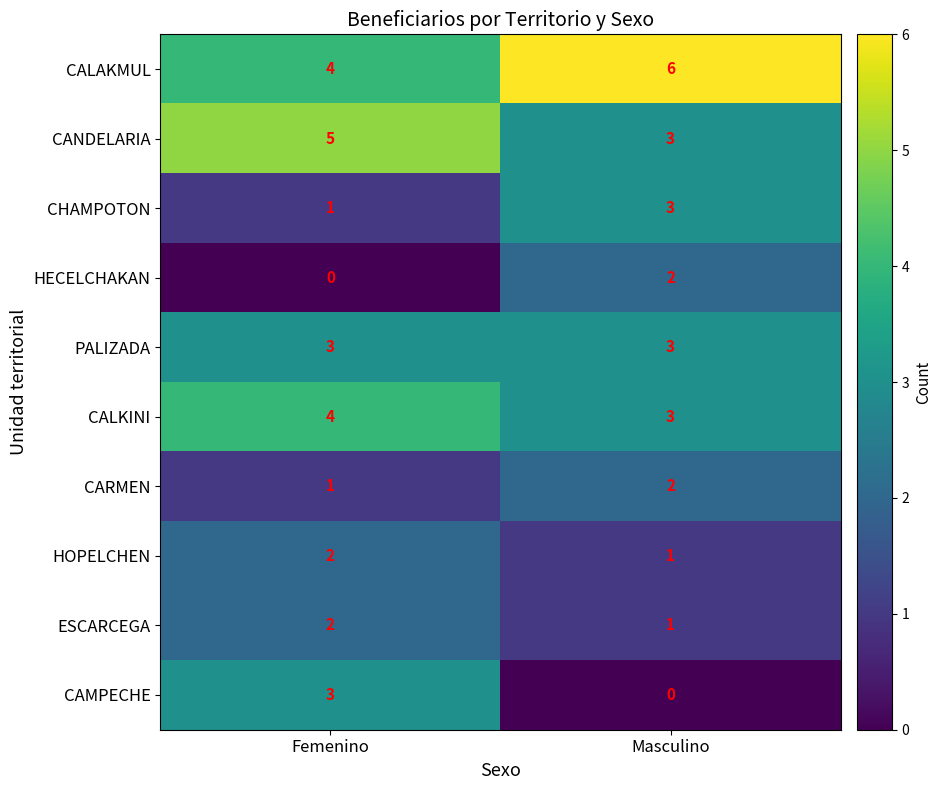

What is the difference between the CAMPECHE values at Masculino and Femenino?

3